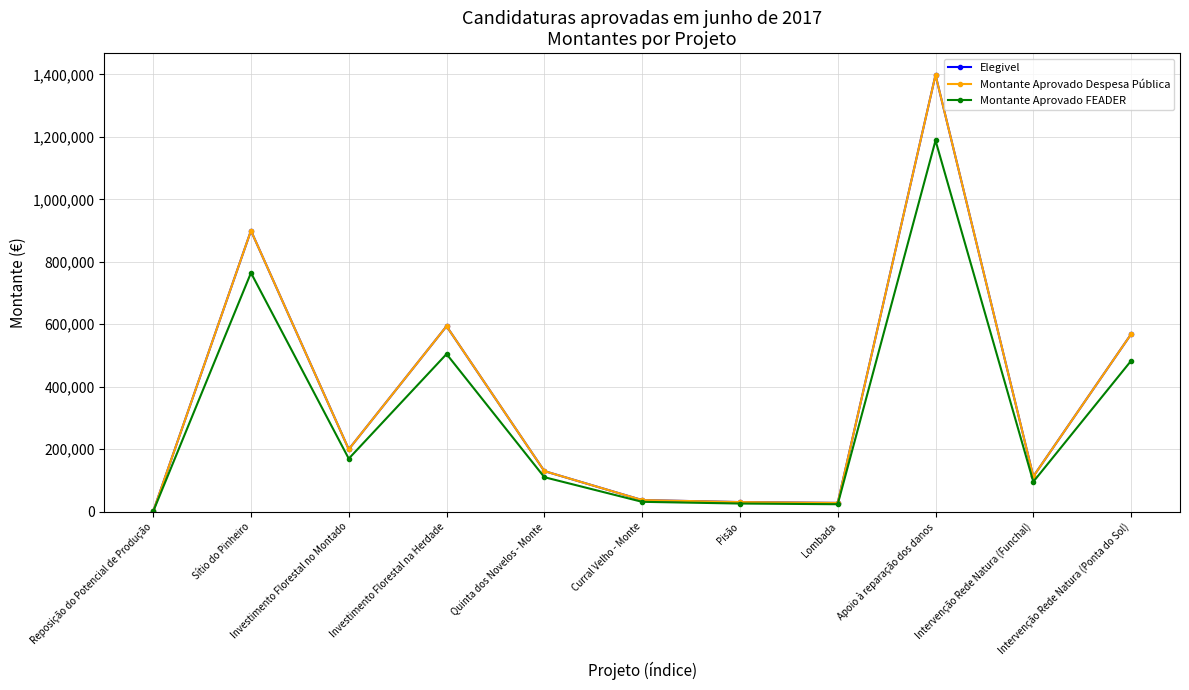

What are all the series names shown in the legend?

Elegivel, Montante Aprovado Despesa Pública, Montante Aprovado FEADER